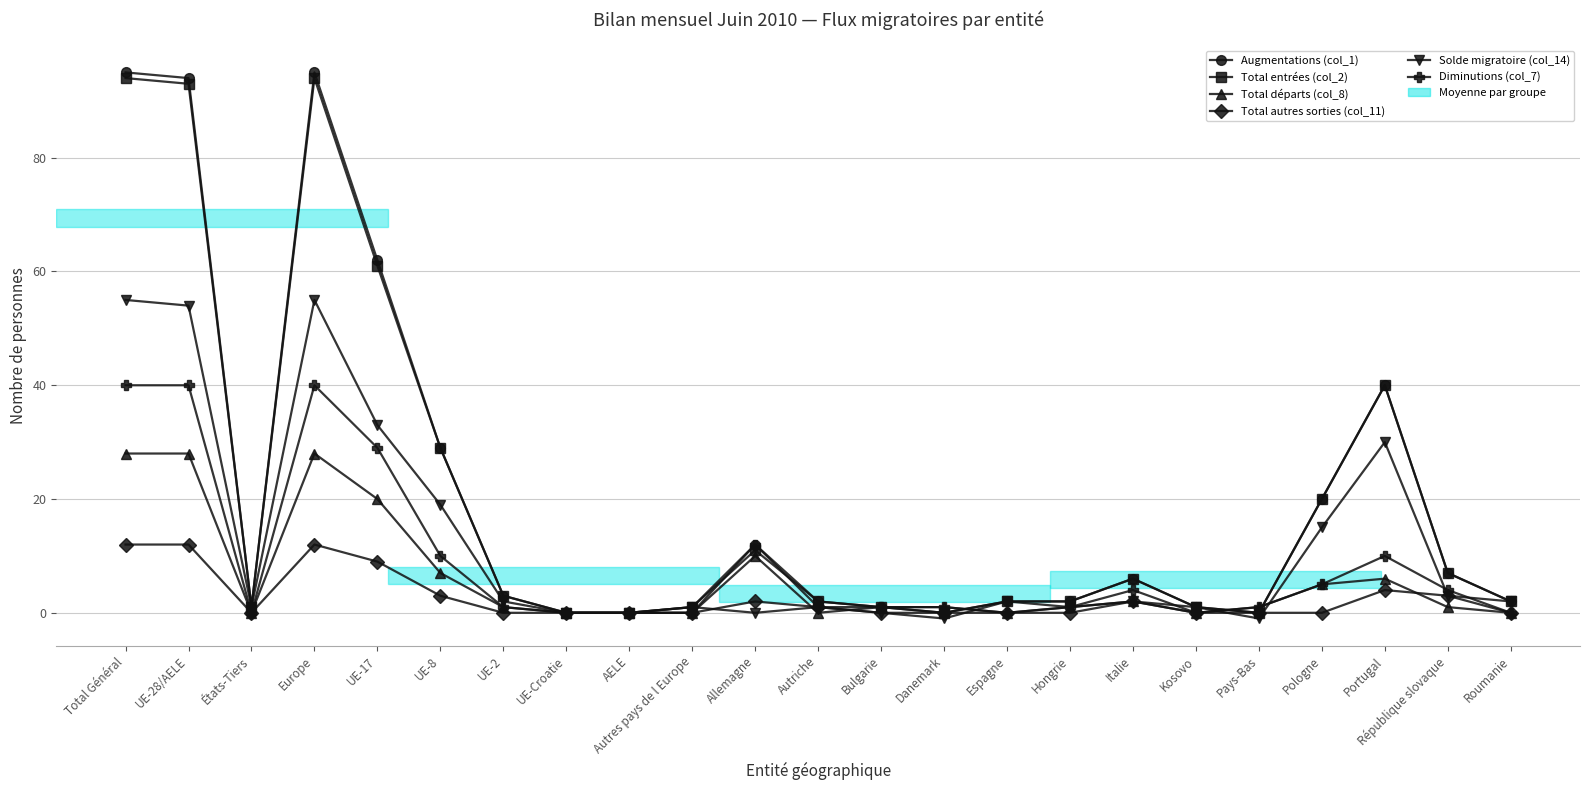

Which series has the widest spread of values?

Augmentations (col_1)